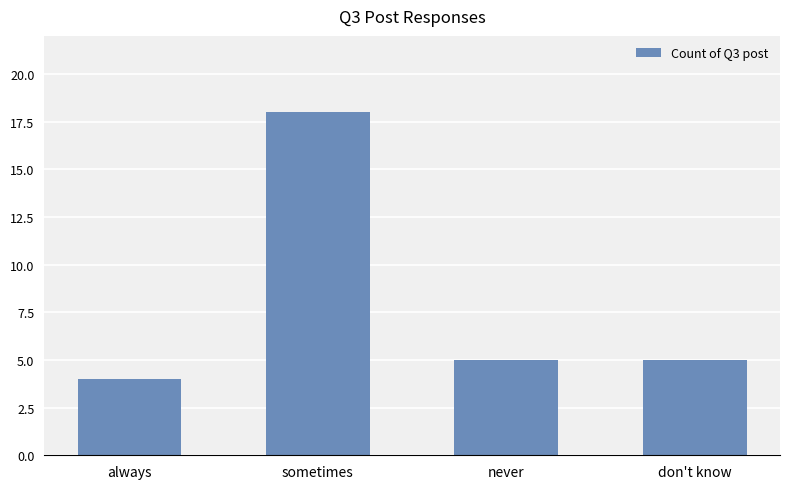

Reading left to right, extract all data points from this chart.

4	18	5	5